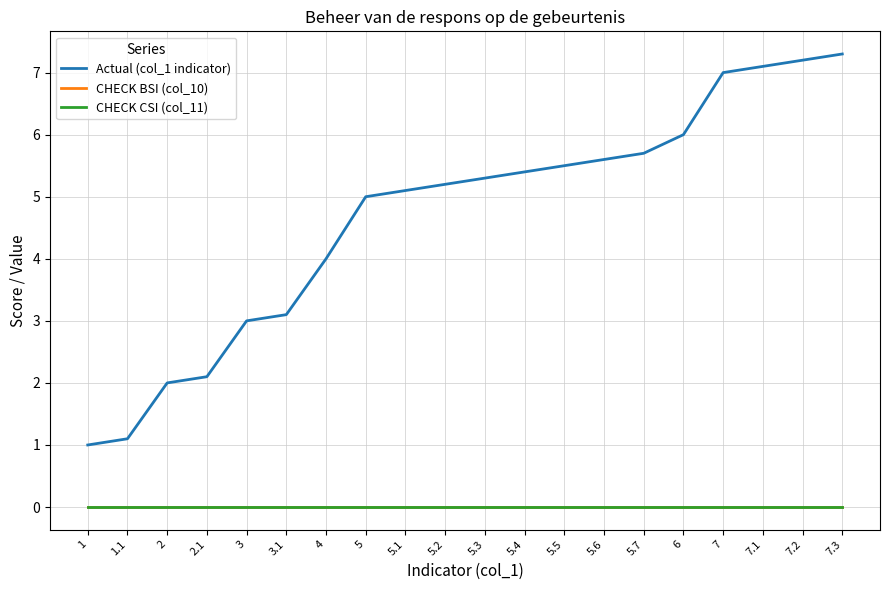

Is this an area chart (filled region under the line)?

No